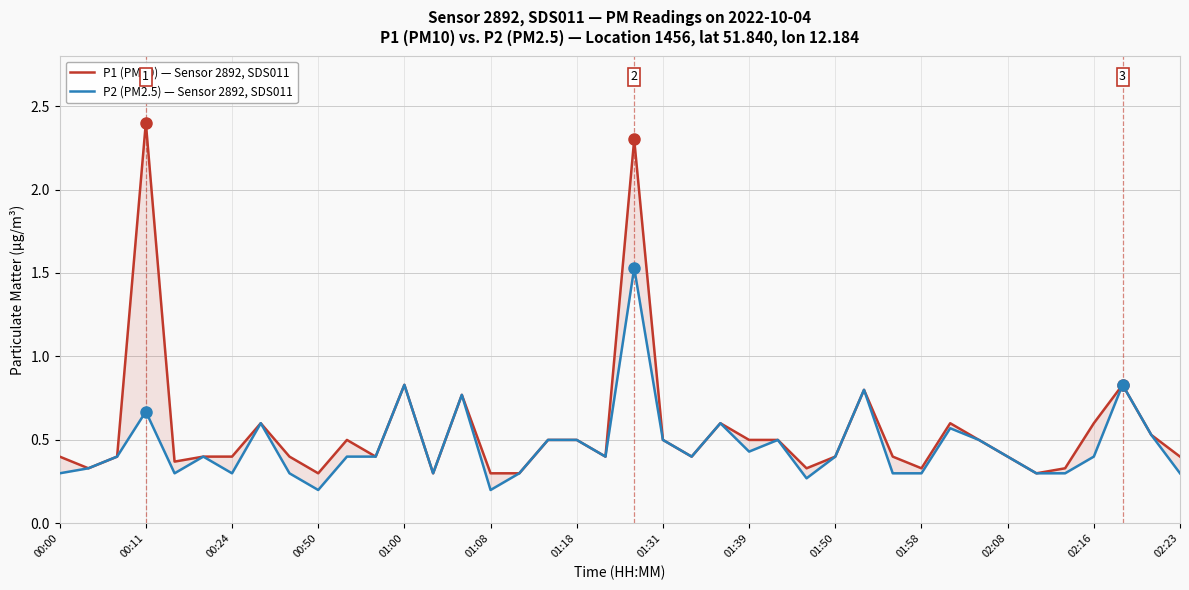

True or false: P2 (PM2.5) — Sensor 2892, SDS011 and P1 (PM10) — Sensor 2892, SDS011 intersect in this chart.

False